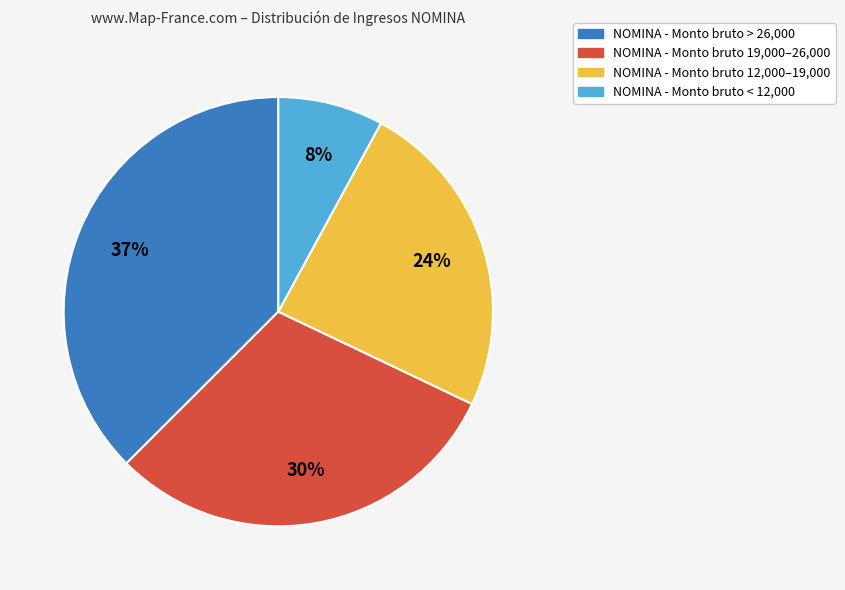

Does any single category account for the majority?

No